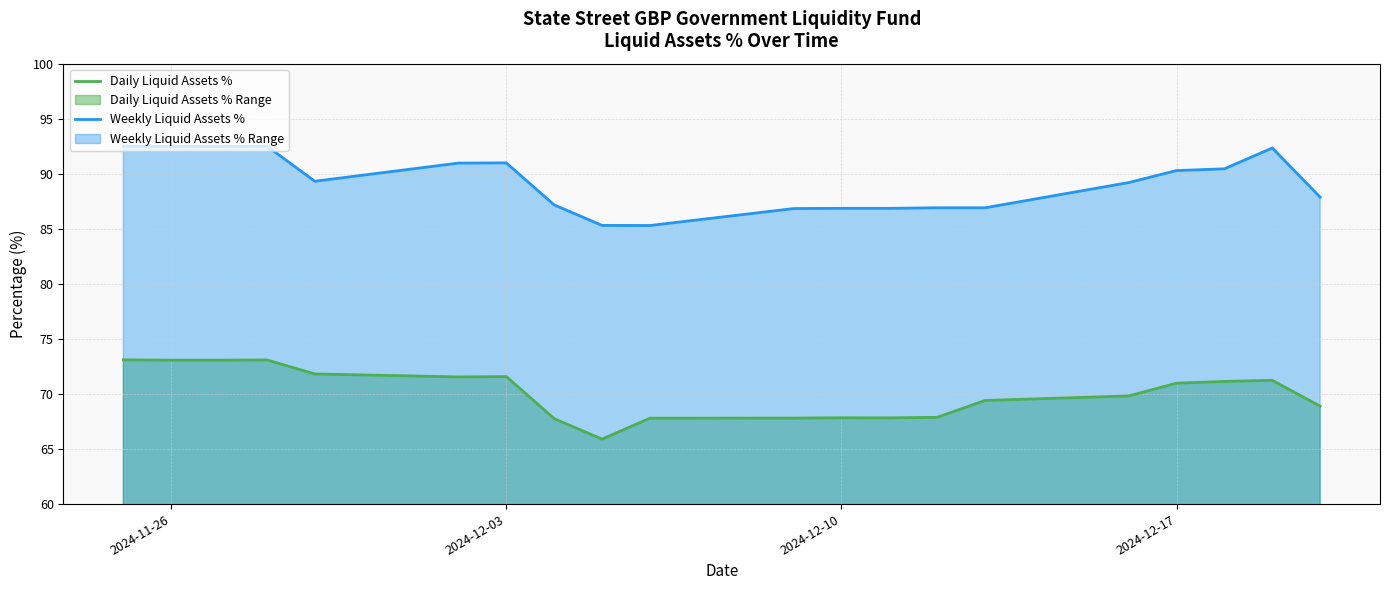

True or false: Weekly Liquid Assets % and Daily Liquid Assets % intersect in this chart.

False